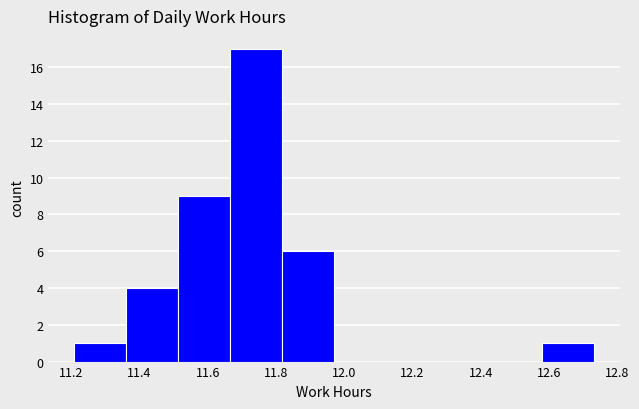

Reading left to right, list every bar in this chart as the range it spans on the x-axis followed by its height. Neither the bar edges nor the heights are printed on the chart, so give them approximately, as read against the axes.

11.210 to 11.362: 1
11.362 to 11.514: 4
11.514 to 11.666: 9
11.666 to 11.818: 17
11.818 to 11.970: 6
11.970 to 12.122: 0
12.122 to 12.274: 0
12.274 to 12.426: 0
12.426 to 12.578: 0
12.578 to 12.730: 1